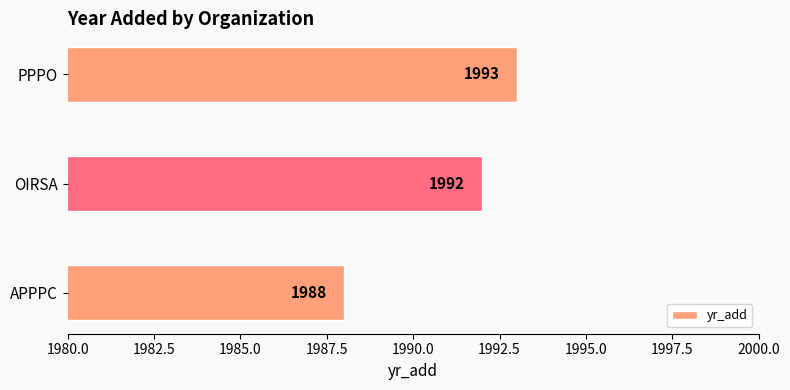

Where is the data nearest to the value 1990?

APPPC